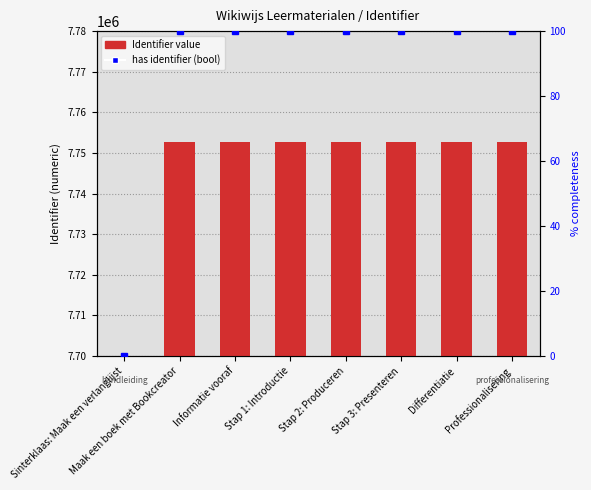

Reading left to right, what are all the values shown in this chart?

Identifier: Sinterklaas: Maak een verlanglijst=0	Maak een boek met Bookcreator=7752658	Informatie vooraf=7752662	Stap 1: Introductie=7752676	Stap 2: Produceren=7752678	Stap 3: Presenteren=7752680	Differentiatie=7752682	Professionalisering=7752684
has identifier: Sinterklaas: Maak een verlanglijst=0	Maak een boek met Bookcreator=100	Informatie vooraf=100	Stap 1: Introductie=100	Stap 2: Produceren=100	Stap 3: Presenteren=100	Differentiatie=100	Professionalisering=100